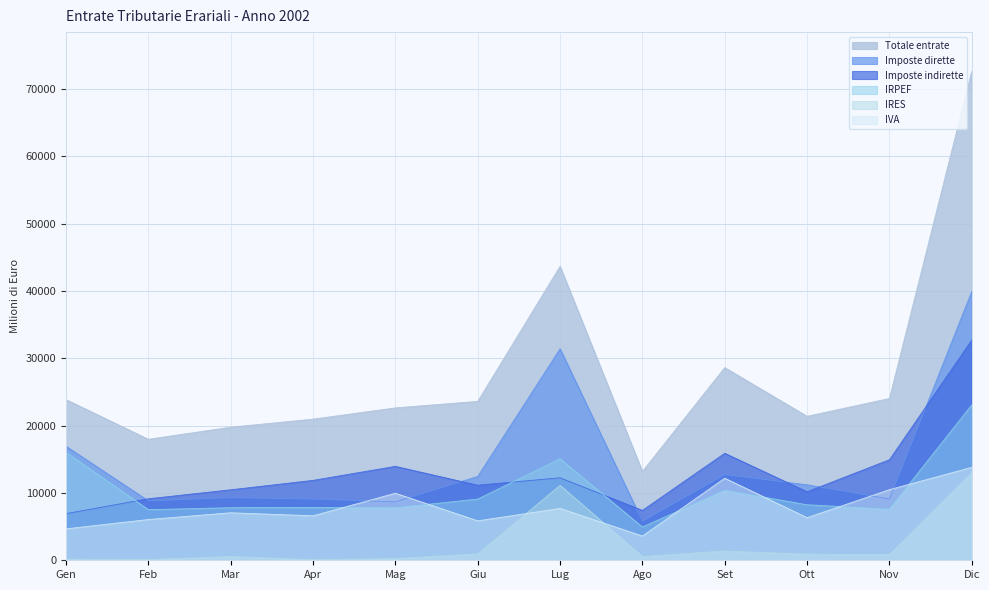

True or false: IVA and Imposte indirette cross at least once.

False